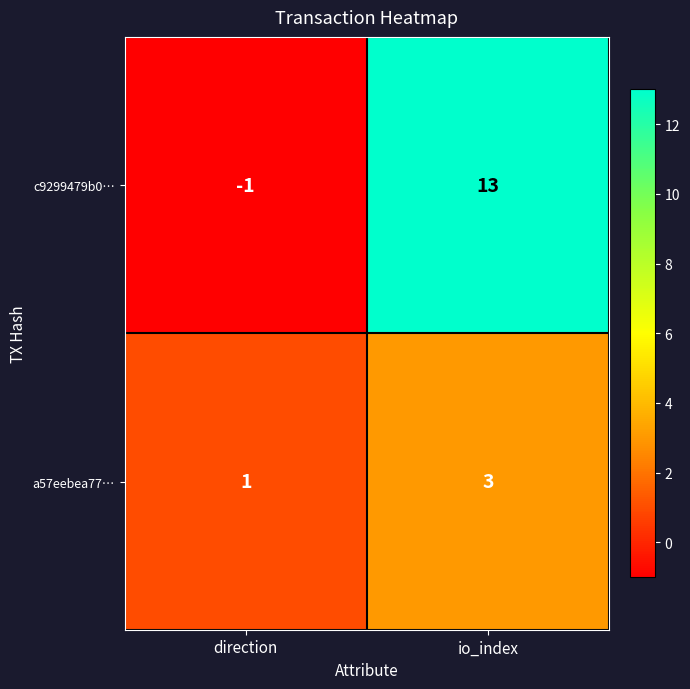

What is the difference between the c9299479b0… values at direction and io_index?

14